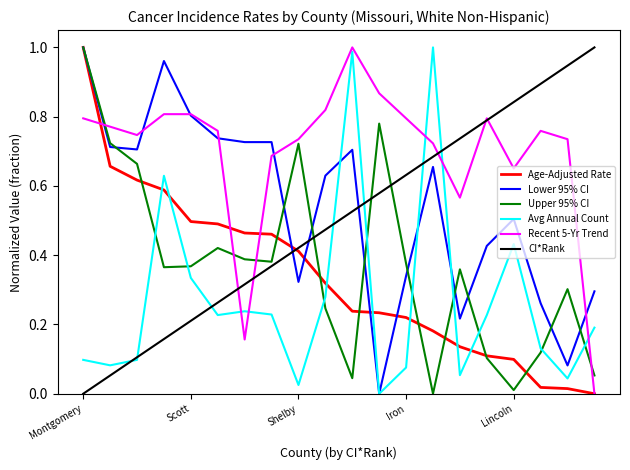

Which series has the largest total across all categories?

Recent 5-Yr Trend